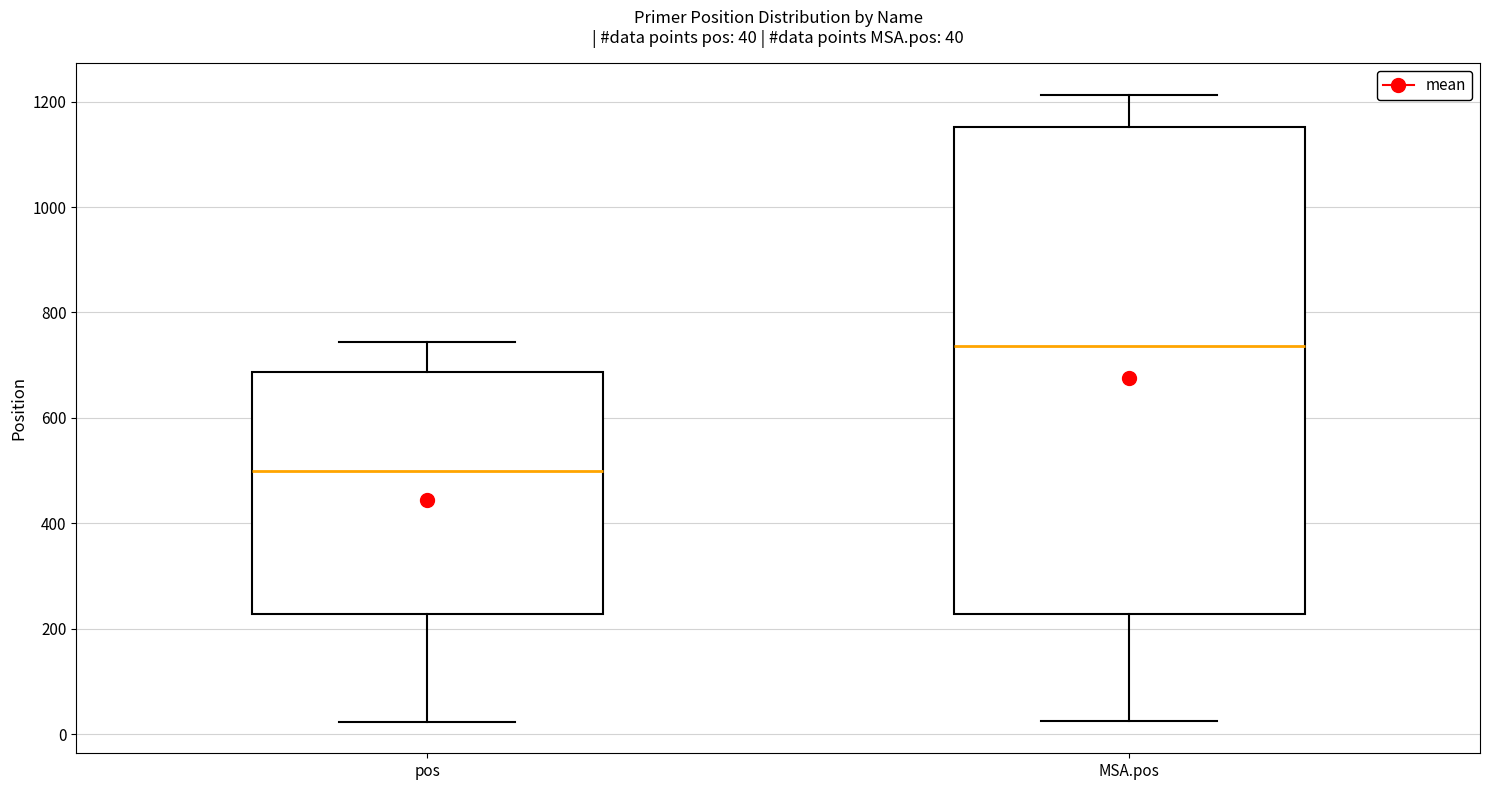

Which box's median line is the highest?

MSA.pos